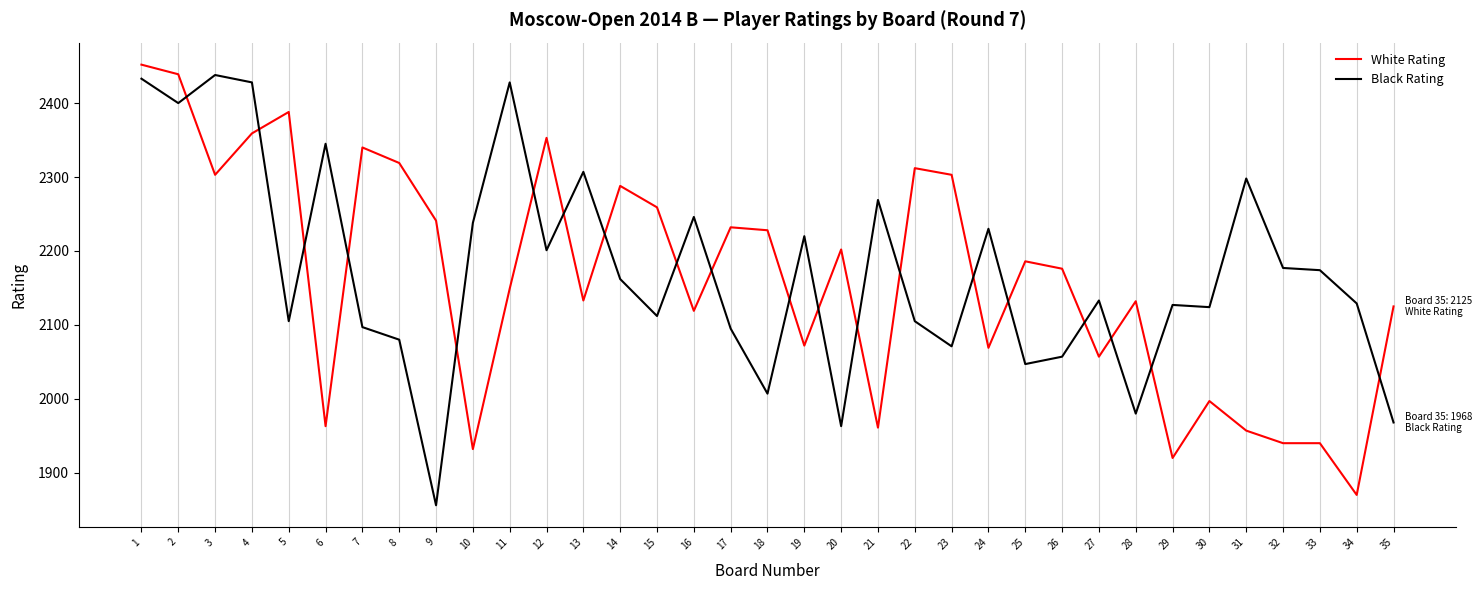

Is it true that White Rating equals 838 at 34?

False